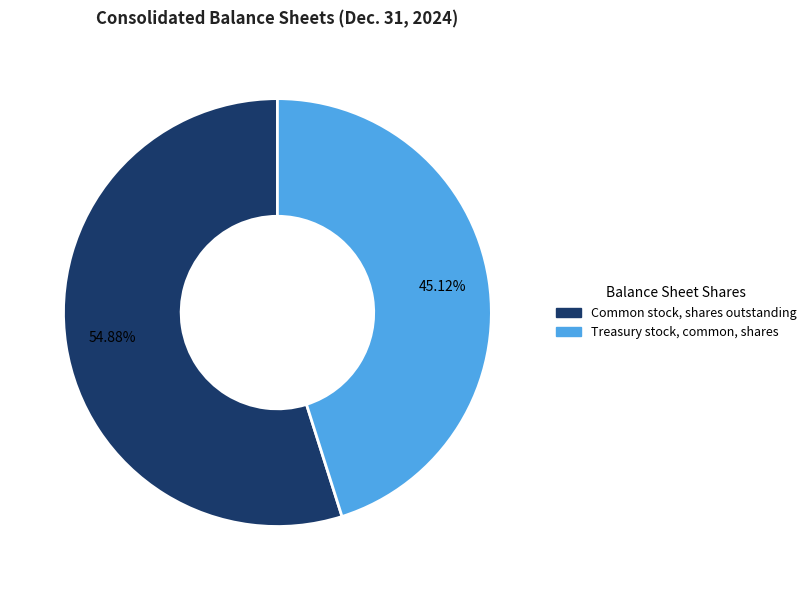

True or false: Treasury stock, common, shares accounts for 32% of the total.

False